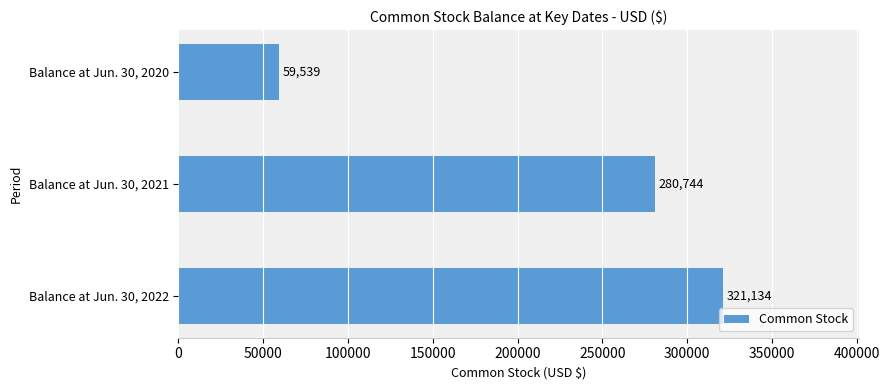

Reading top to bottom, list all the values displayed in this chart.

59539	280744	321134